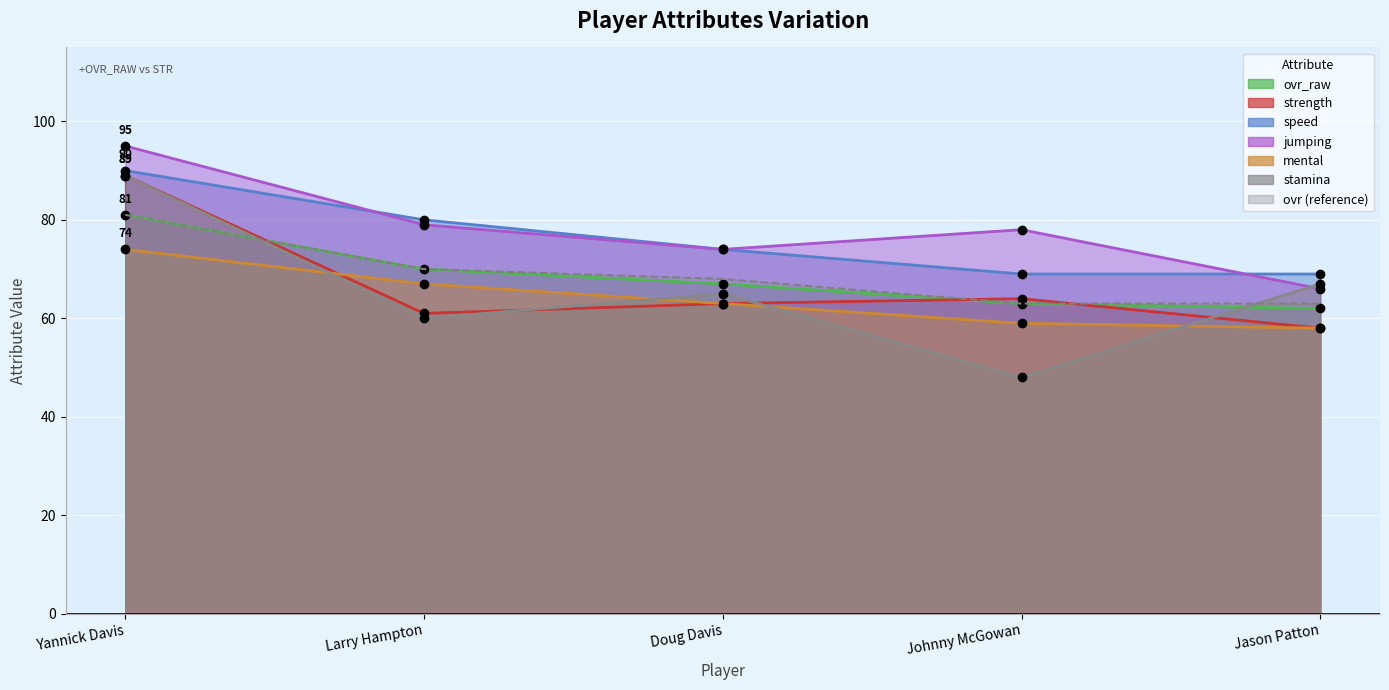

How many data points does each series have?

5